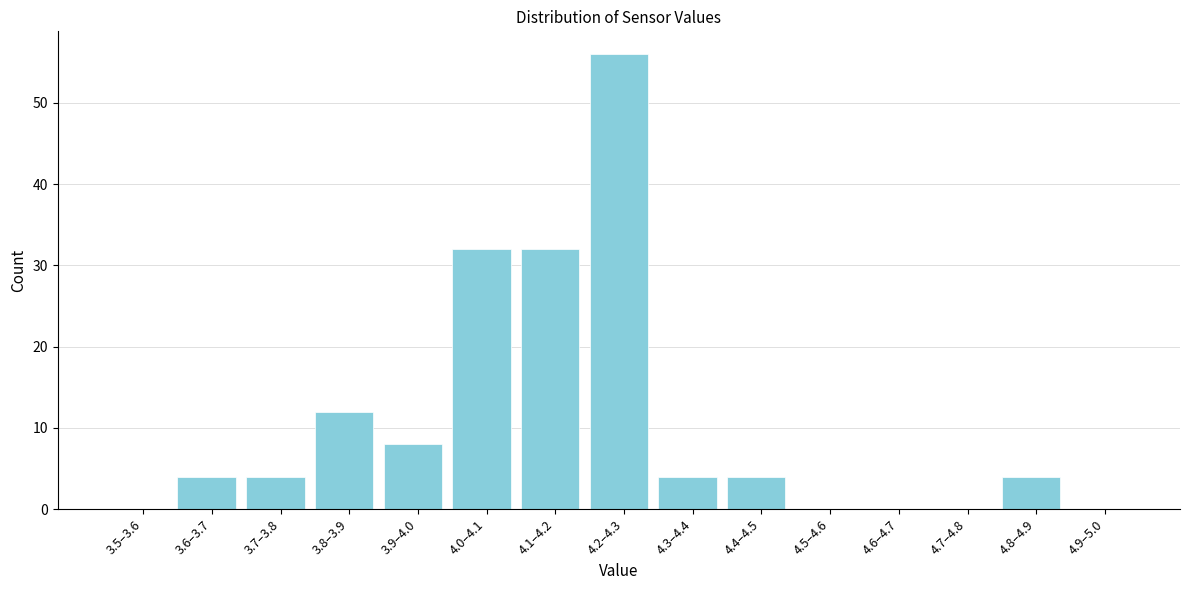

Reading left to right, transcribe all the data shown in this chart.

3.5–3.6=0	3.6–3.7=4	3.7–3.8=4	3.8–3.9=12	3.9–4.0=8	4.0–4.1=32	4.1–4.2=32	4.2–4.3=56	4.3–4.4=4	4.4–4.5=4	4.5–4.6=0	4.6–4.7=0	4.7–4.8=0	4.8–4.9=4	4.9–5.0=0